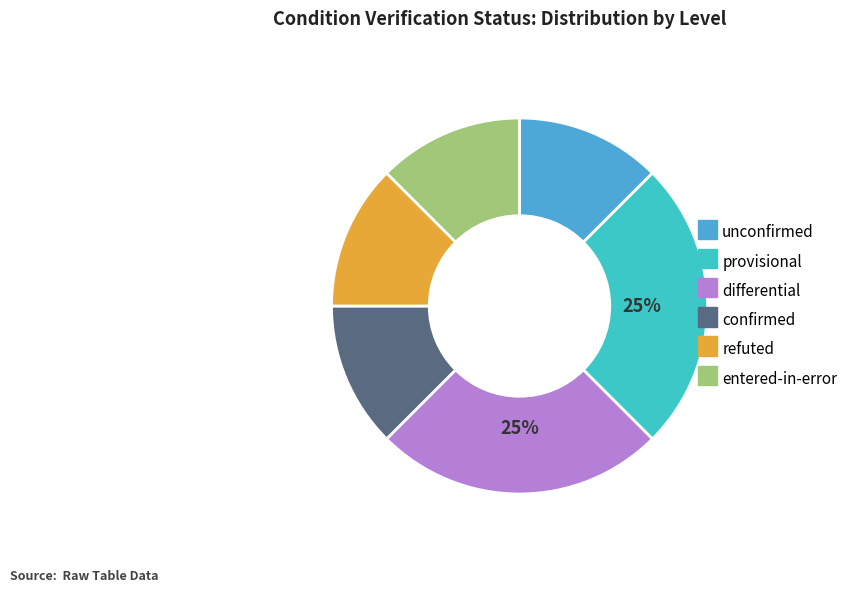

To the nearest percent, what is the average slice percentage?

17%